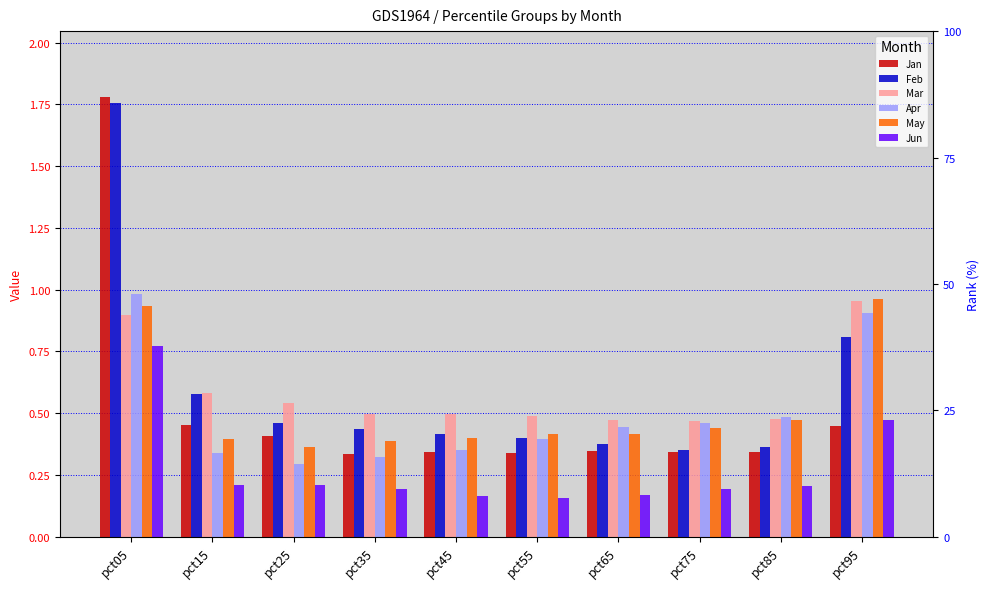

What is the greatest value displayed?

1.8